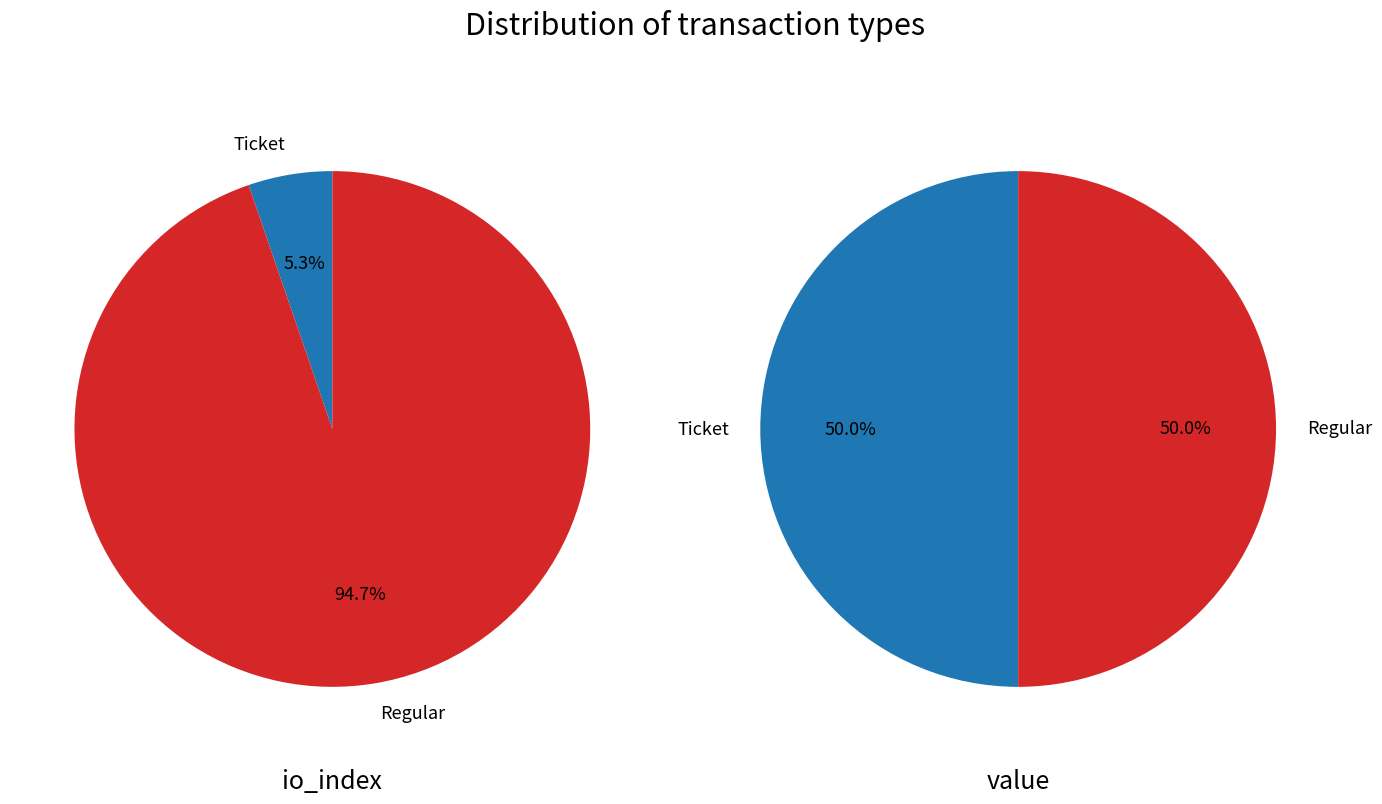

Between 0 and 1, which series saw the biggest shift?

Ticket